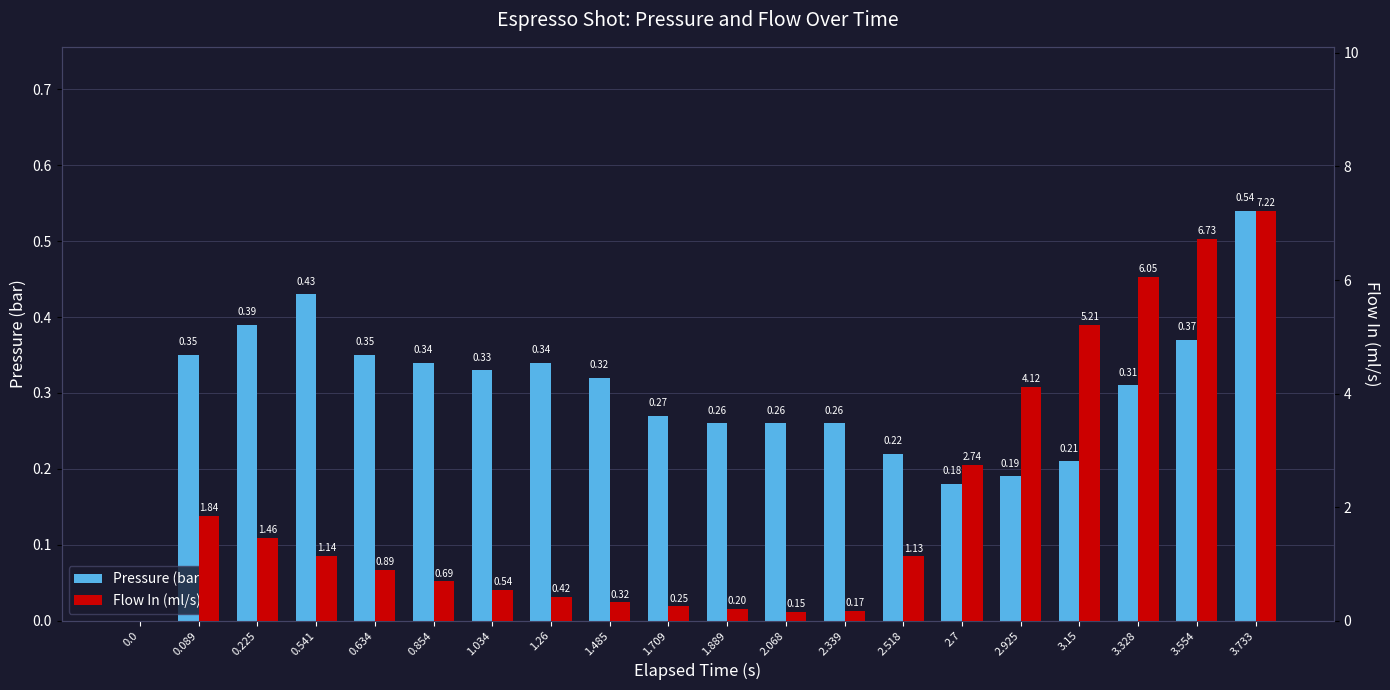

Rank the series by their maximum value, from highest to lowest.

Flow In (ml/s), Pressure (bar)